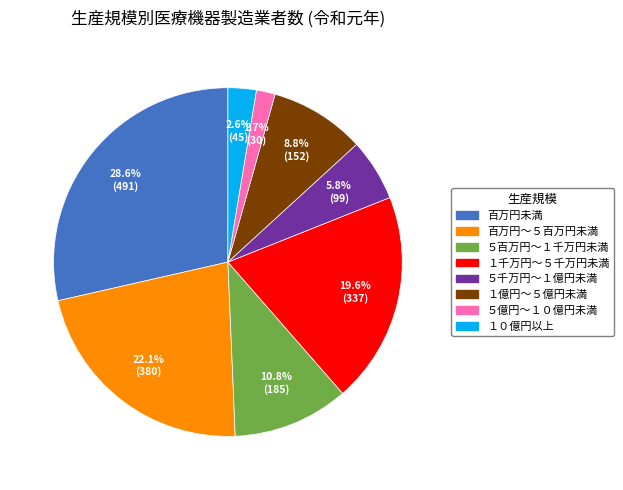

Rank the categories by value from lowest to highest.

５億円～１０億円未満, １０億円以上, ５千万円～１億円未満, １億円～５億円未満, ５百万円～１千万円未満, １千万円～５千万円未満, 百万円～５百万円未満, 百万円未満